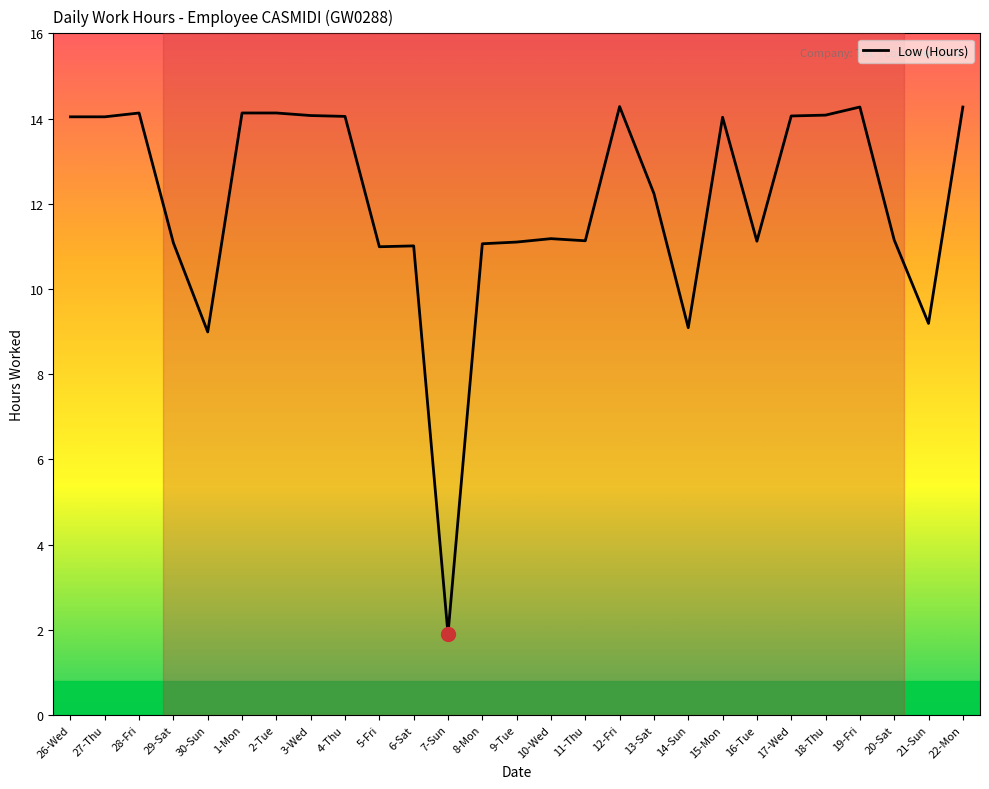

The value at 15-Mon is 23.3. True or false?

False